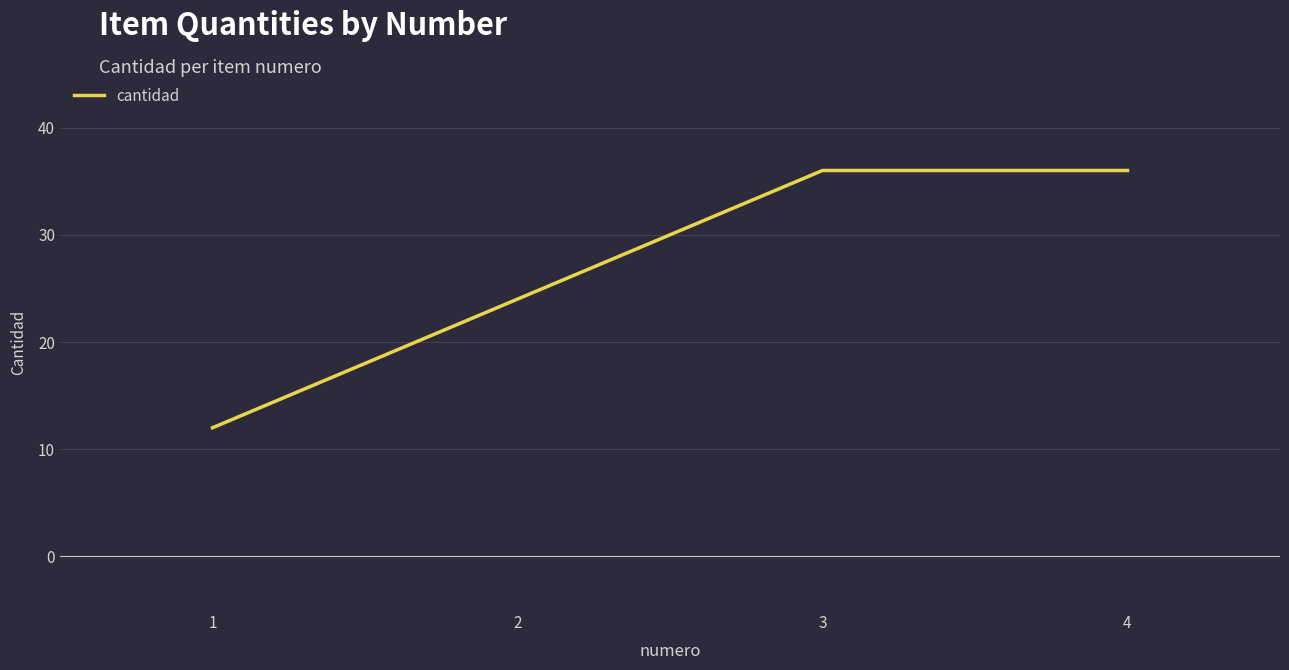

What is the sum of all values?

108